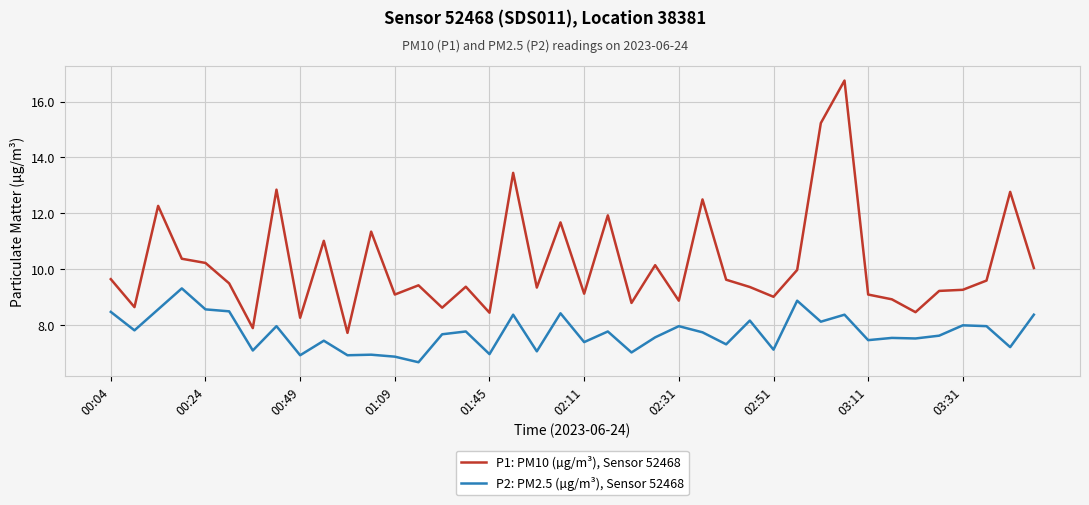

What is the difference between the maximum and minimum values in the P1: PM10 (µg/m³), Sensor 52468 series?

9.0